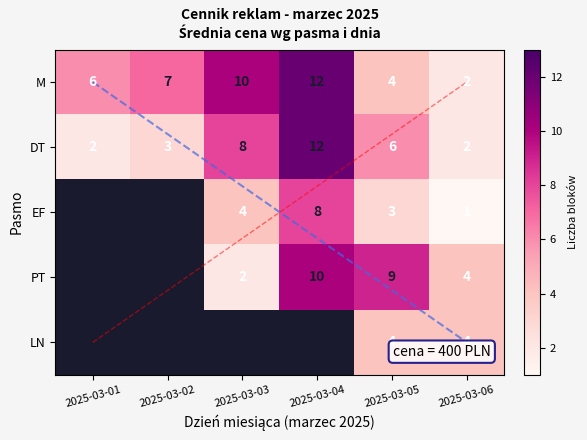

Is the value of EF at 2025-03-05 greater than the value of PT at 2025-03-04?

No